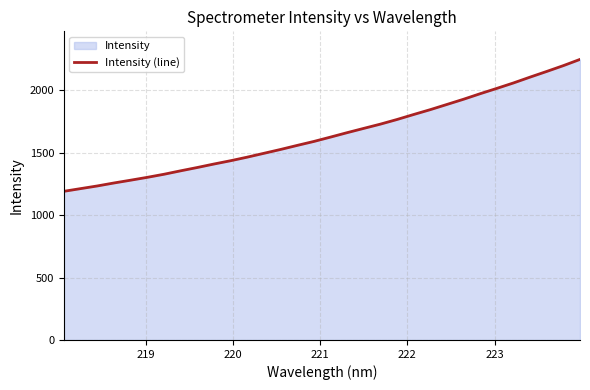

Does the chart display data point markers on the line(s)?

No